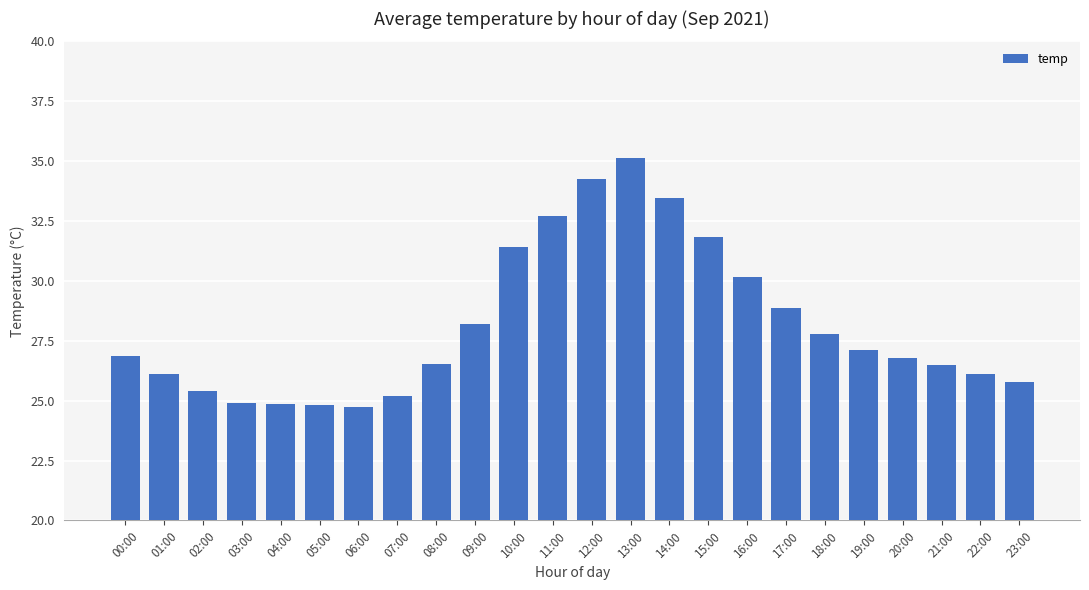

What is the change in value from 03:00 to 21:00?

+1.6